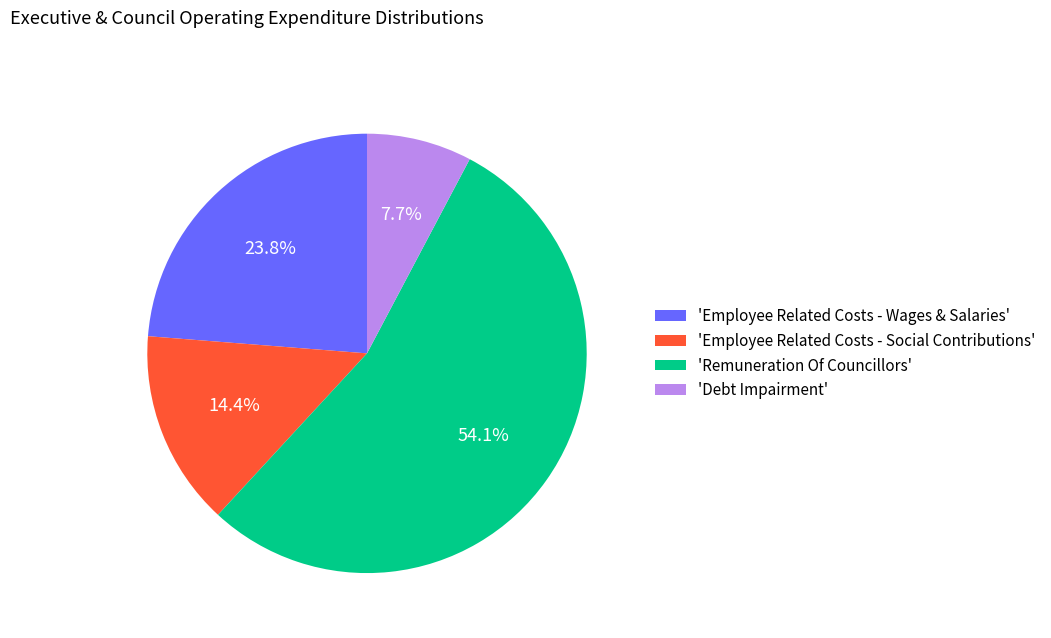

Which slice is the largest?

'Remuneration Of Councillors'